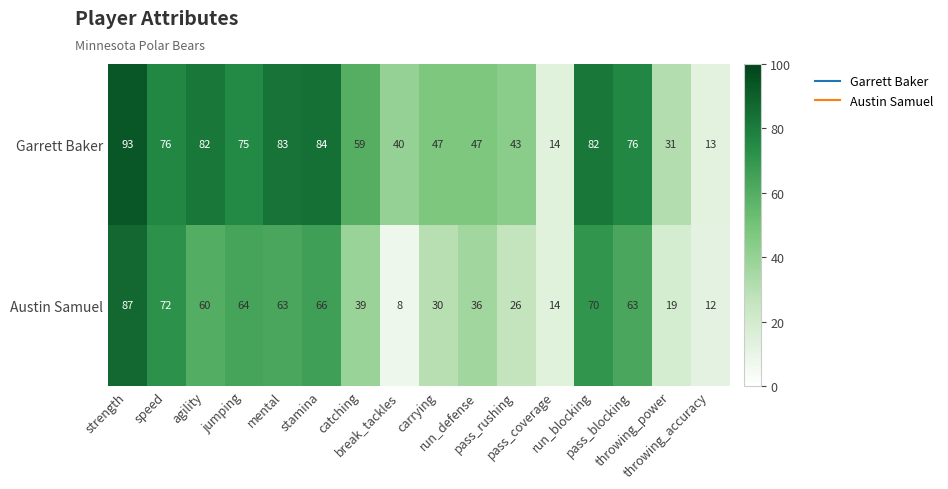

What is the difference between the maximum and minimum values in the Austin Samuel series?

79